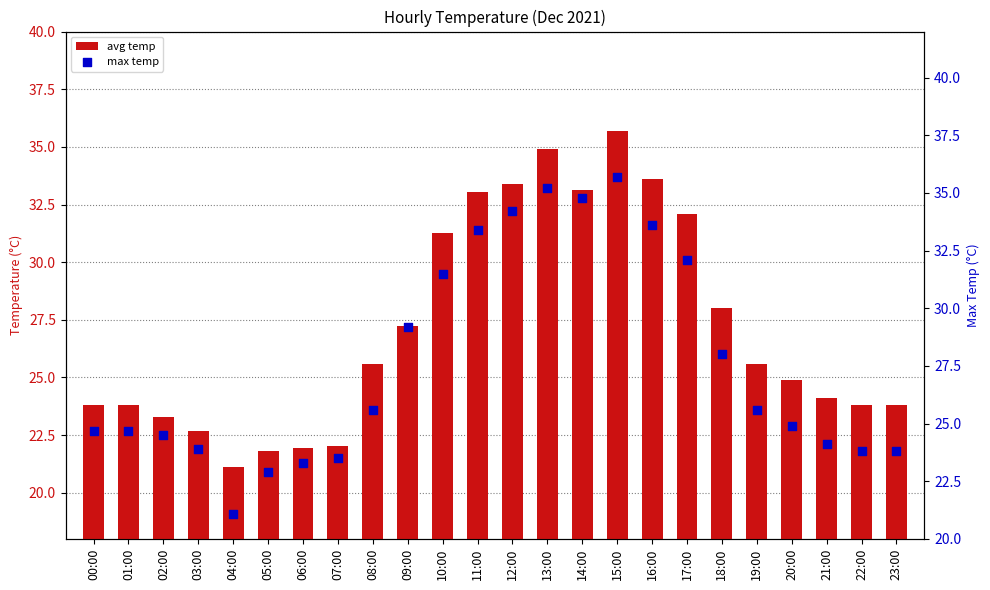

What is the total value across all series at 20:00?

49.8